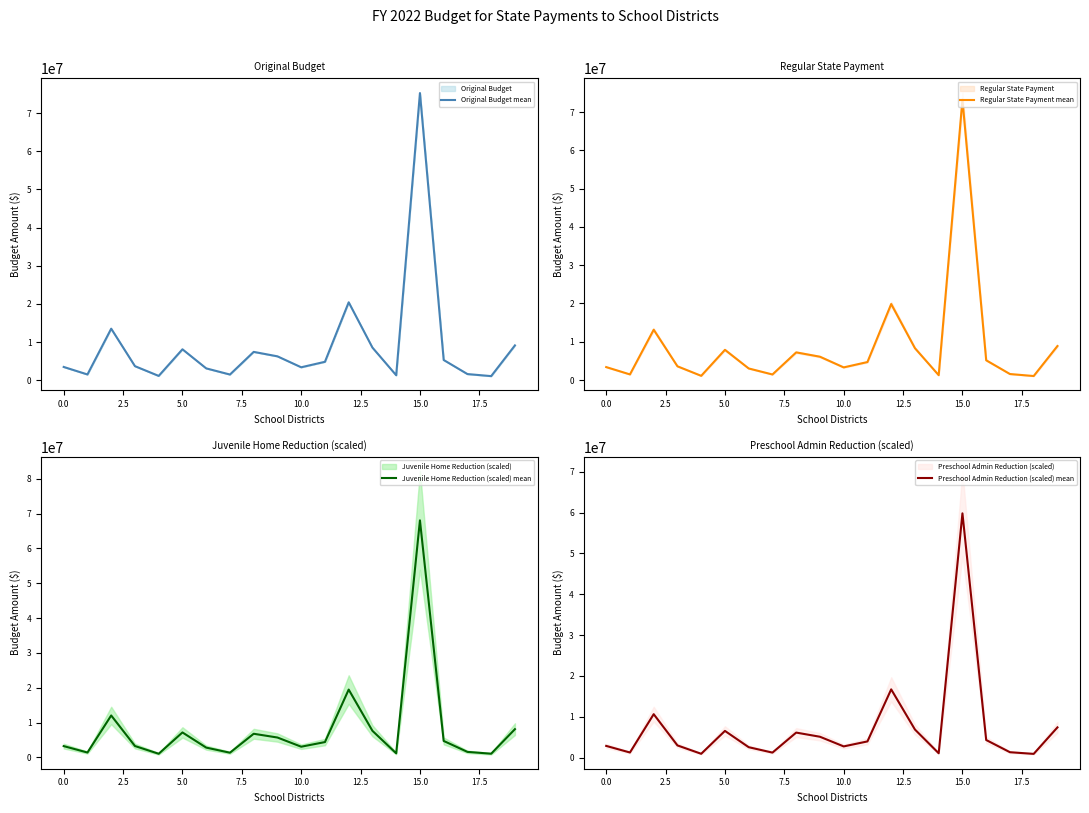

True or false: Preschool Admin Reduction (scaled) mean and Juvenile Home Reduction (scaled) mean cross at least once.

False